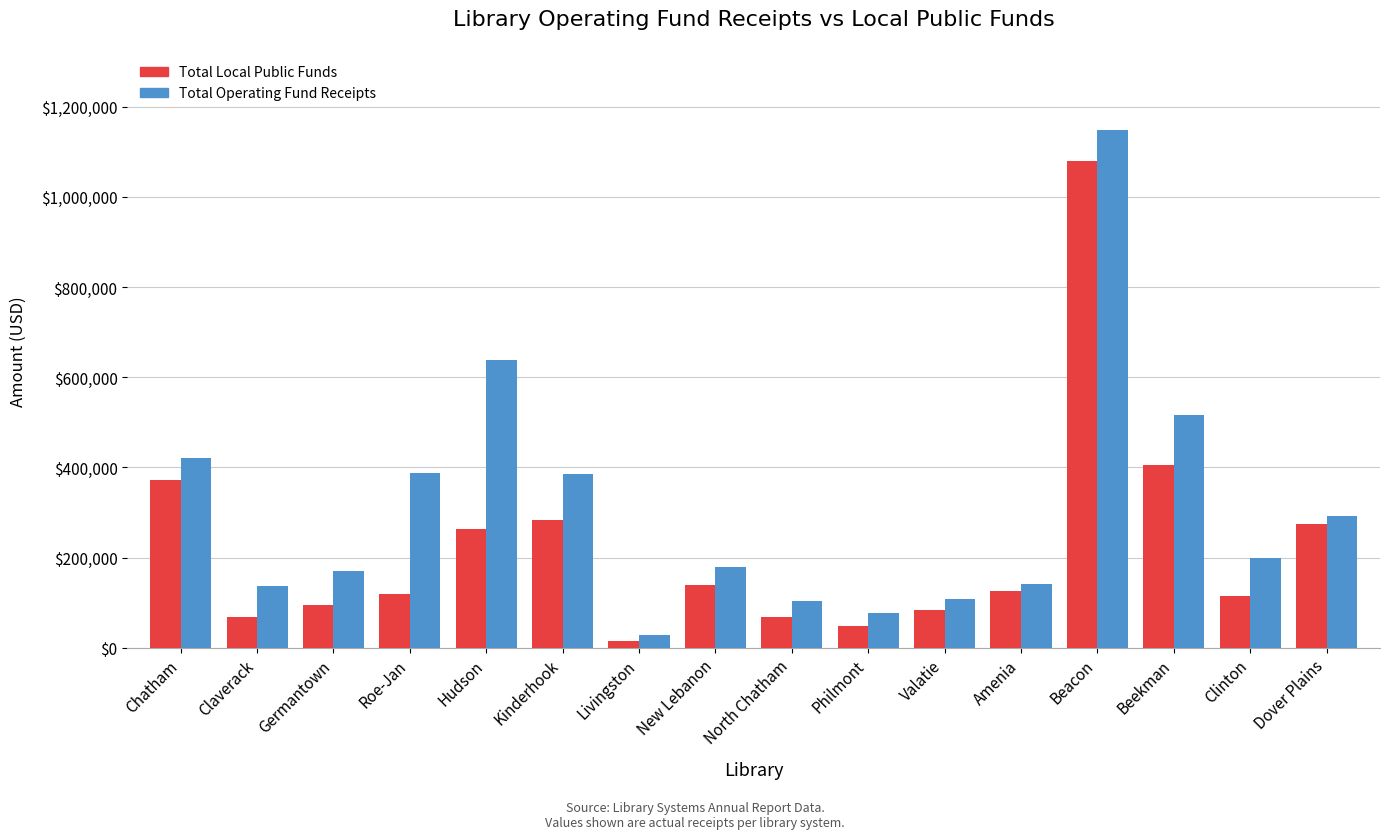

How many categories are shown in the chart?

16